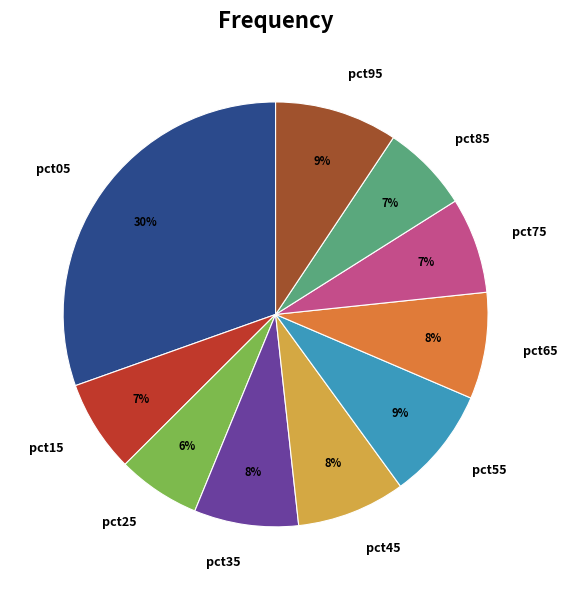

Is there any slice that represents more than half of the pie?

No